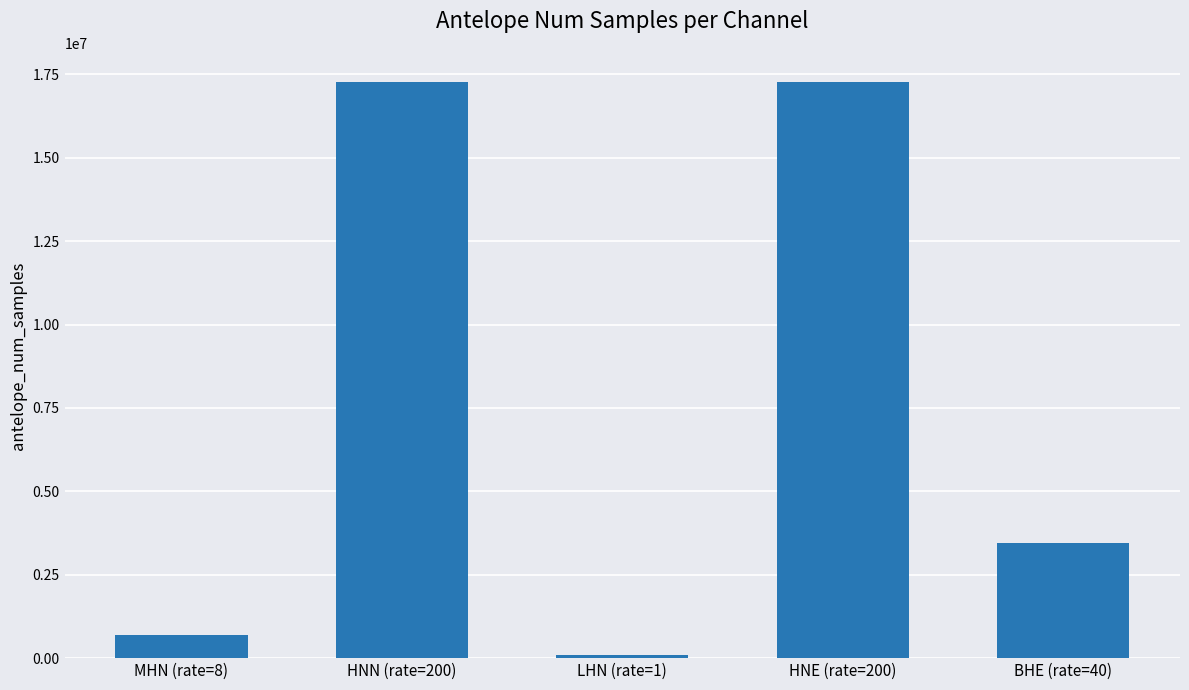

Approximately how many times larger is the value at BHE (rate=40) compared to MHN (rate=8)?

5.0